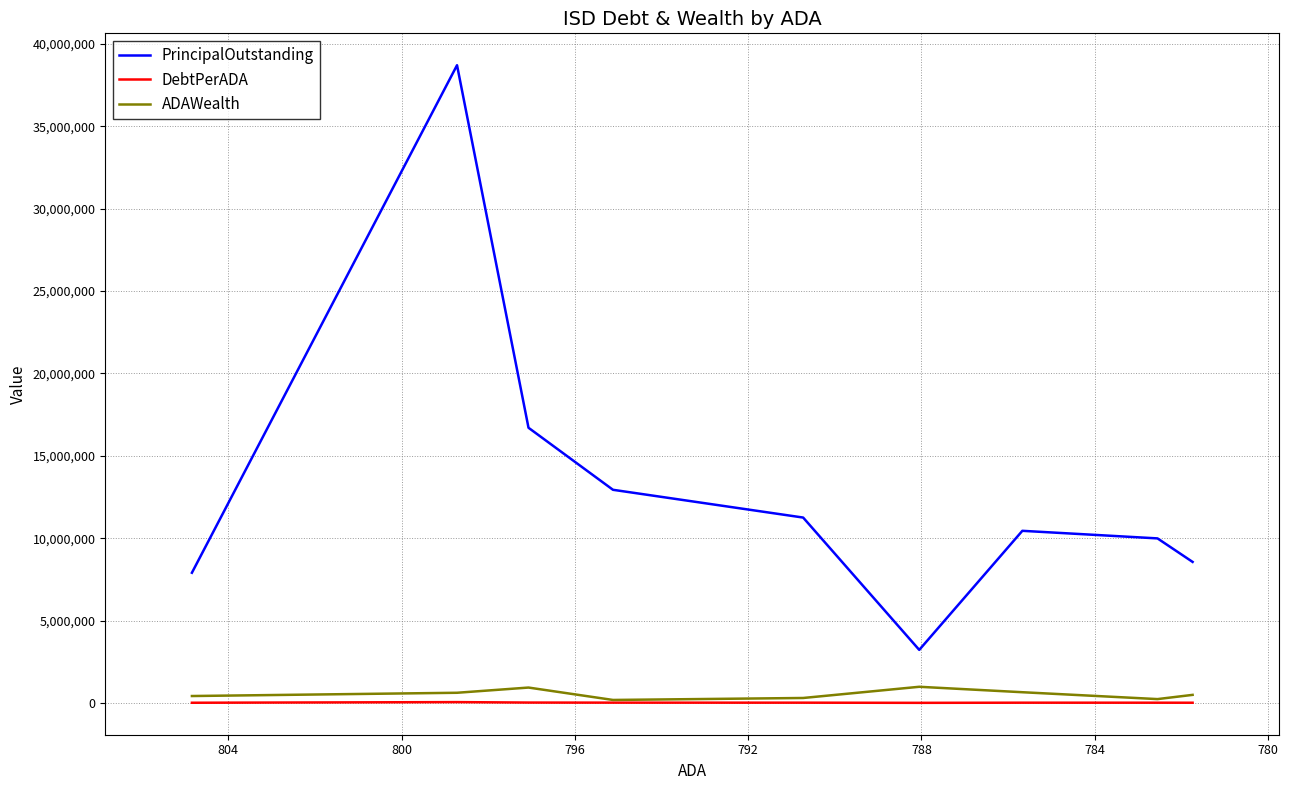

List the series in order of their peak value, lowest first.

DebtPerADA, ADAWealth, PrincipalOutstanding